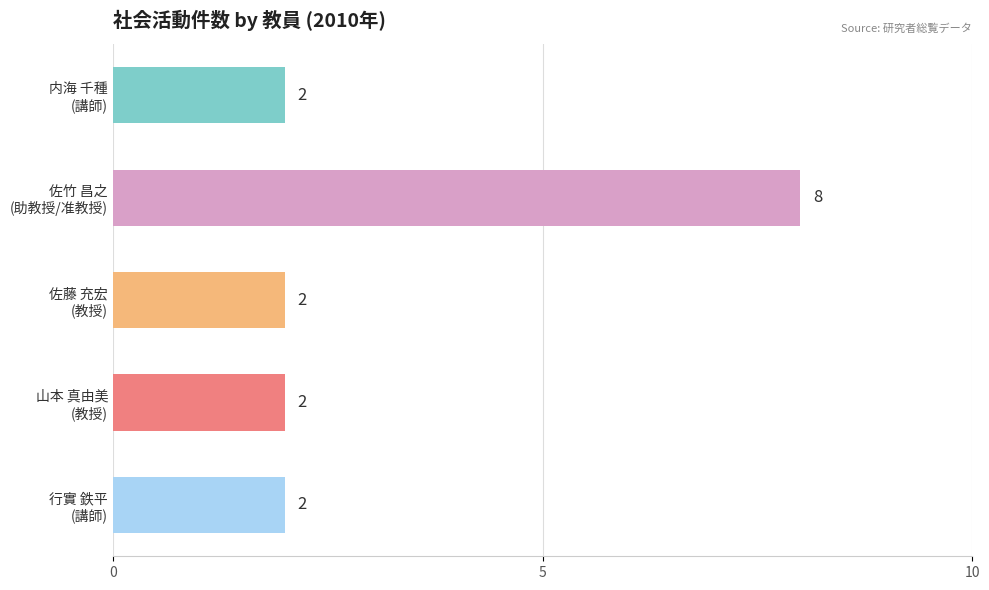

What is the difference between the maximum and minimum values?

6